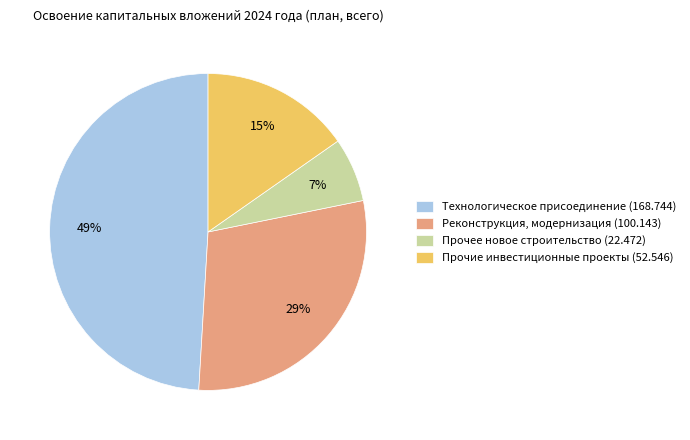

Does any single category account for the majority?

No